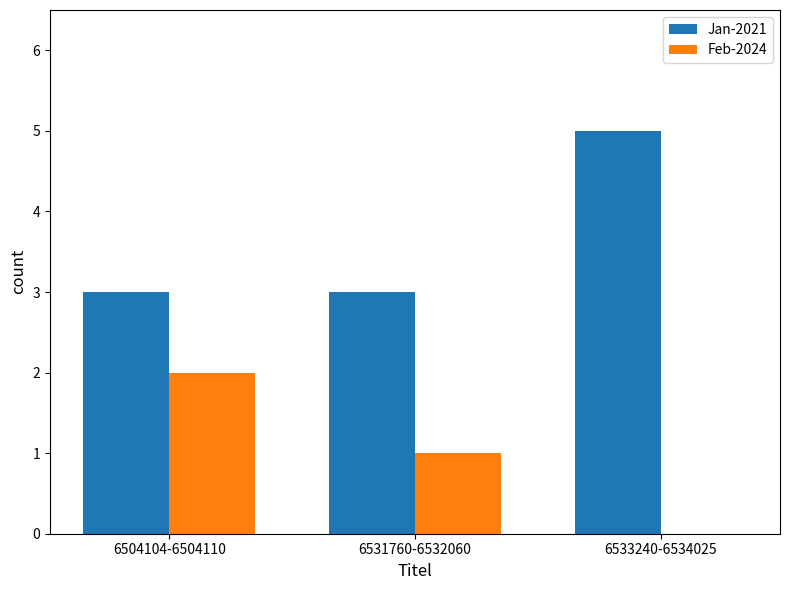

At which category does the chart reach its peak across all series?

6533240-6534025